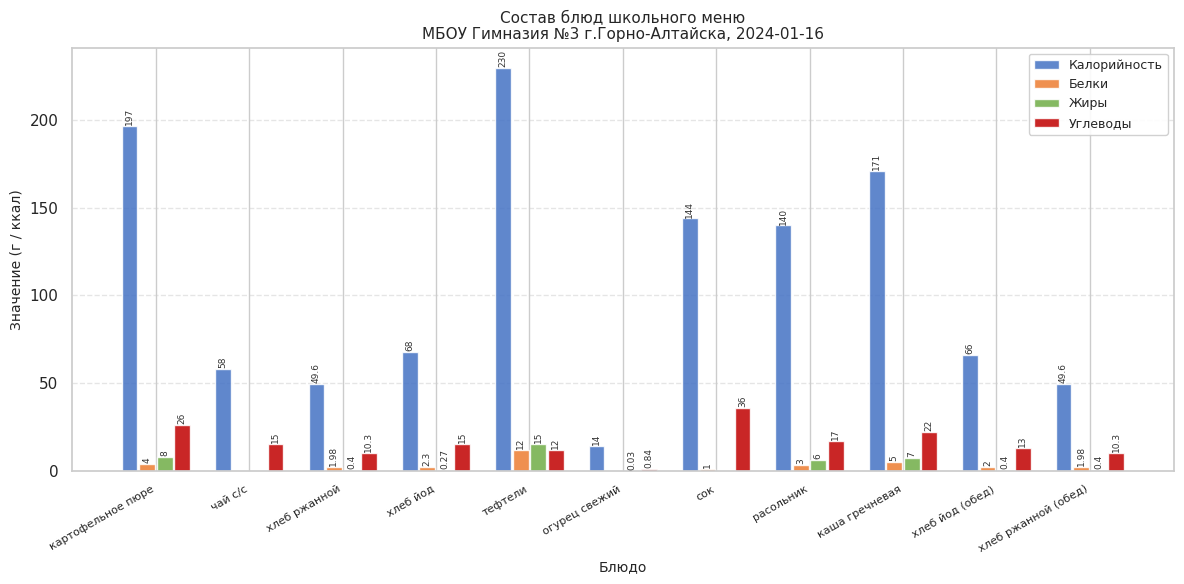

Which series changed the most between картофельное пюре and хлеб йод (обед)?

Калорийность